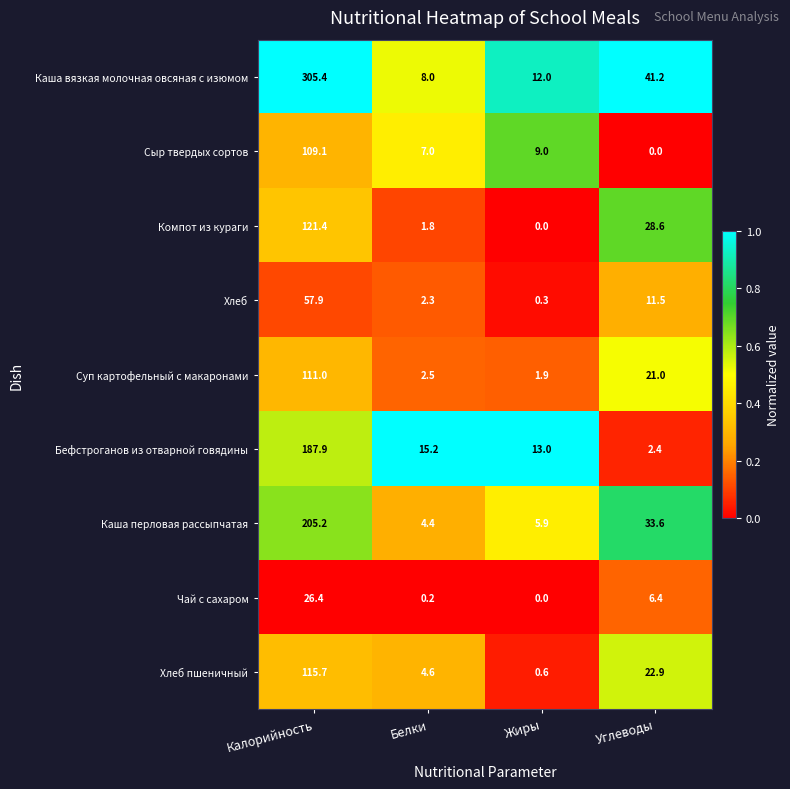

At which label does Каша перловая рассыпчатая reach its minimum?

Белки